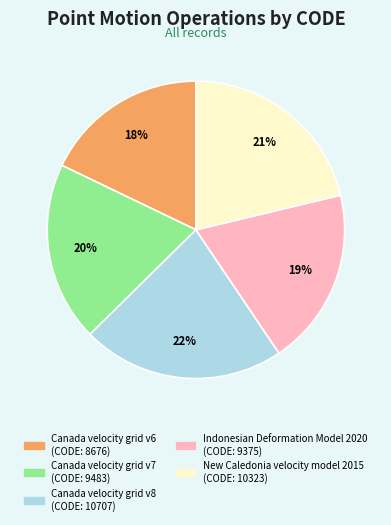

What is the ratio of the value at New Caledonia velocity model 2015 to the value at Canada velocity grid v6?

1.2